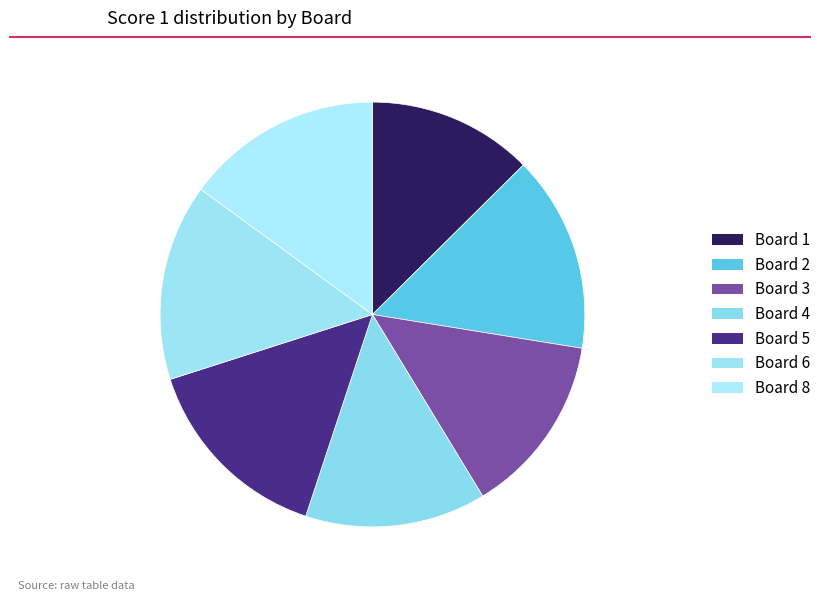

Is Board 8 the majority of the pie?

No